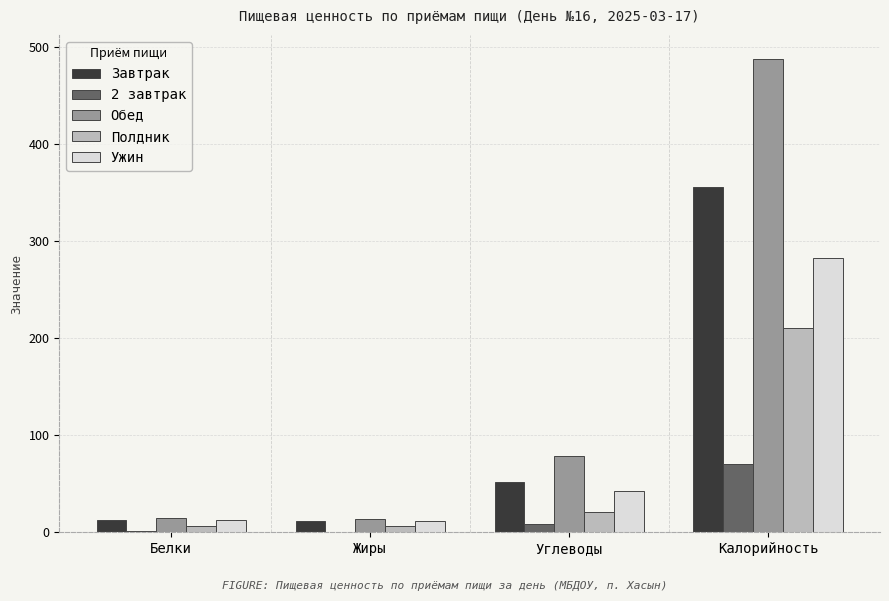

Is the value of Ужин at Углеводы greater than the value of Полдник at Калорийность?

No